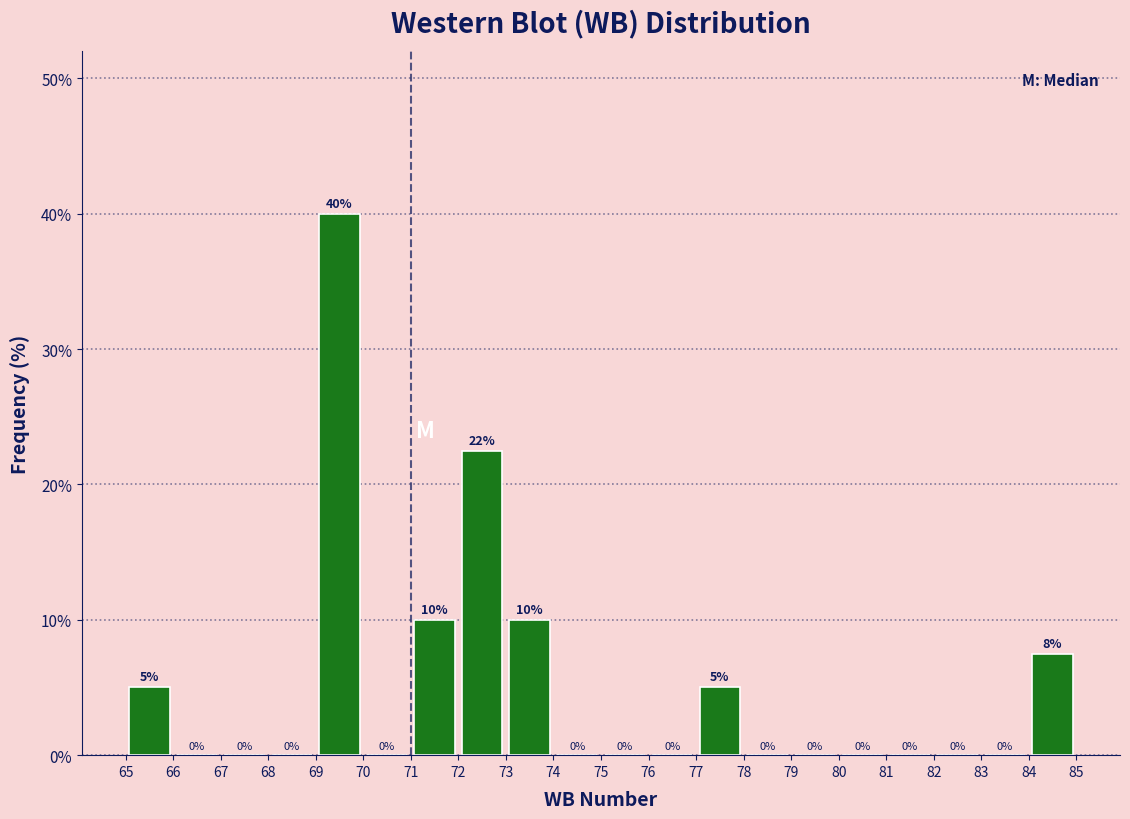

Over which range of the x-axis is the bar tallest?

69 to 70